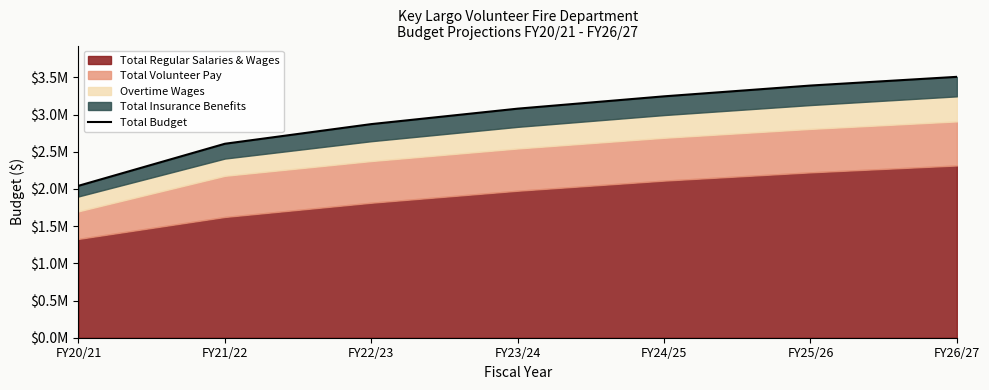

Approximately how many times larger is the value at FY20/21 compared to FY21/22?

0.8